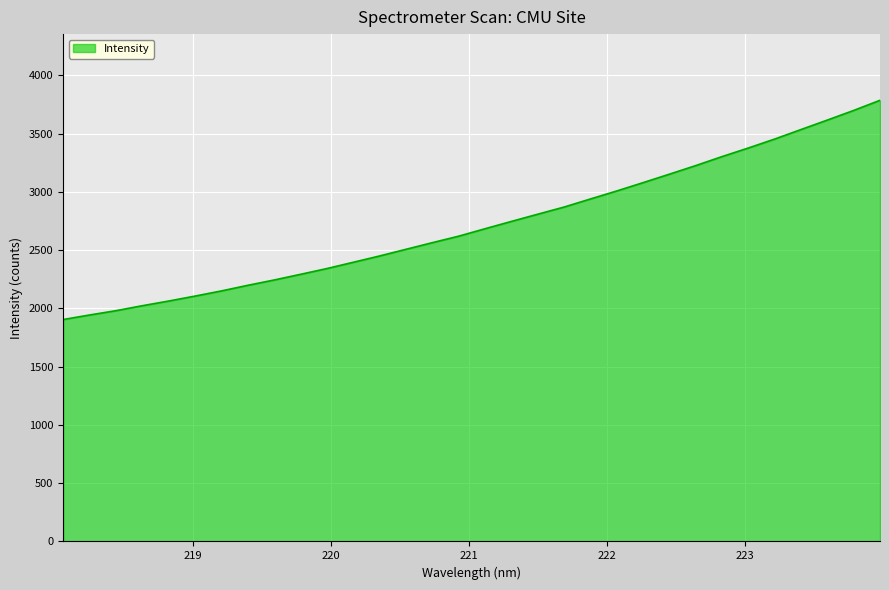

What is the minimum value shown in the chart?

1904.6